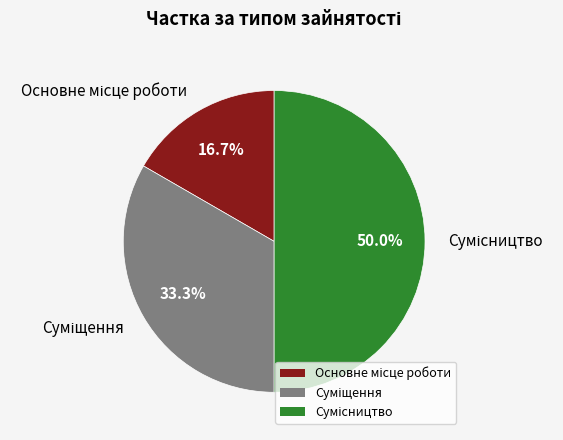

Which category has the biggest portion of the pie?

Сумісництво